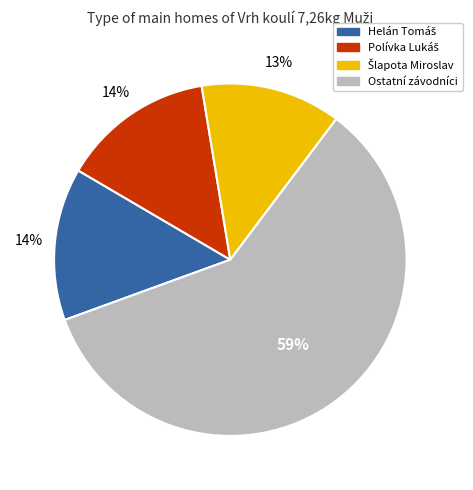

To the nearest percent, what is the average slice percentage?

25%